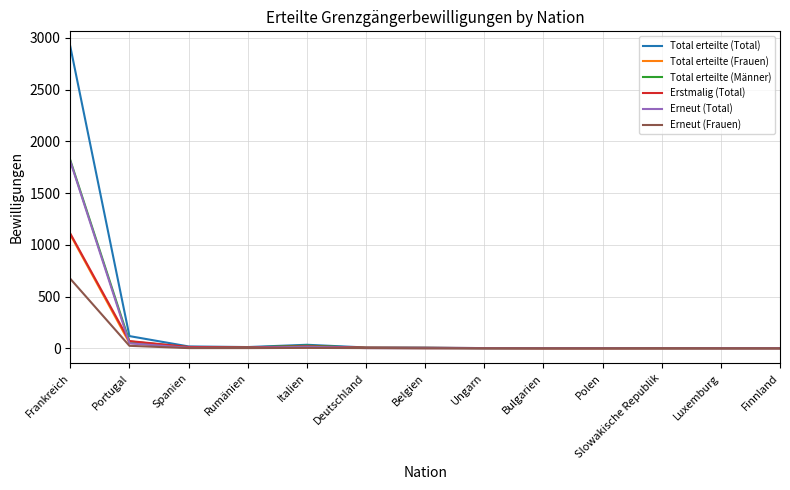

At which category is the sum across all series the highest?

Frankreich